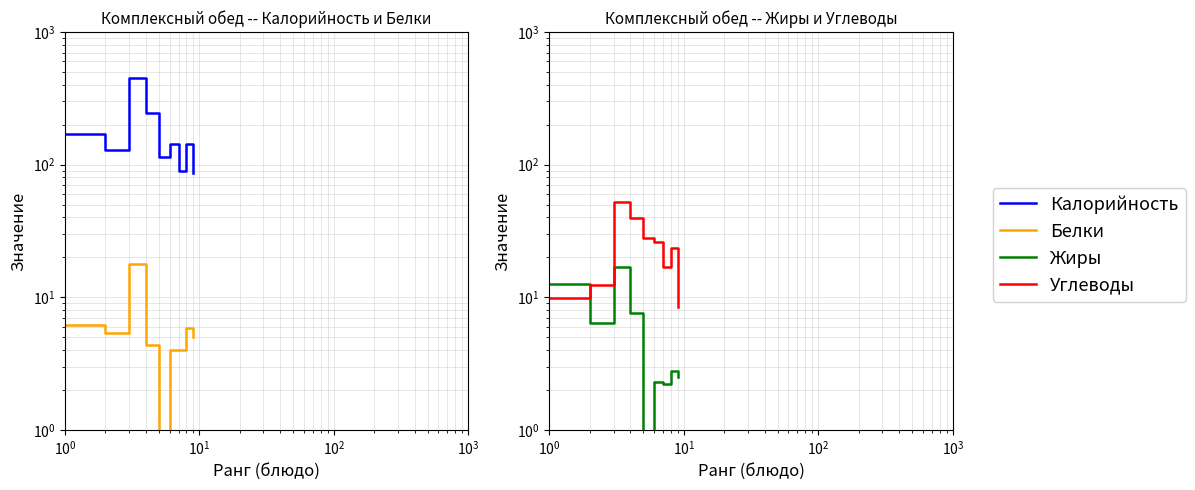

Which series has the largest range (max minus min)?

Калорийность